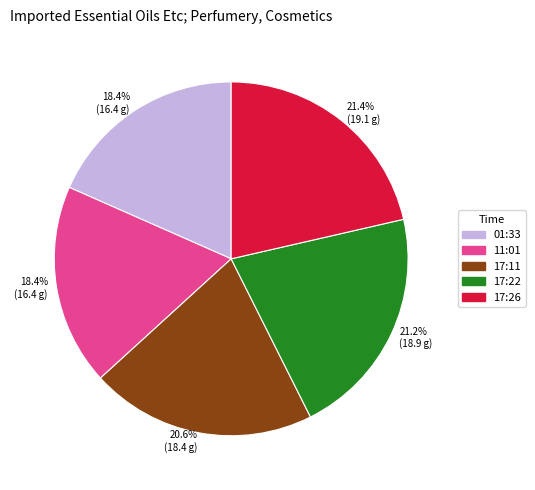

Does any single category account for the majority?

No